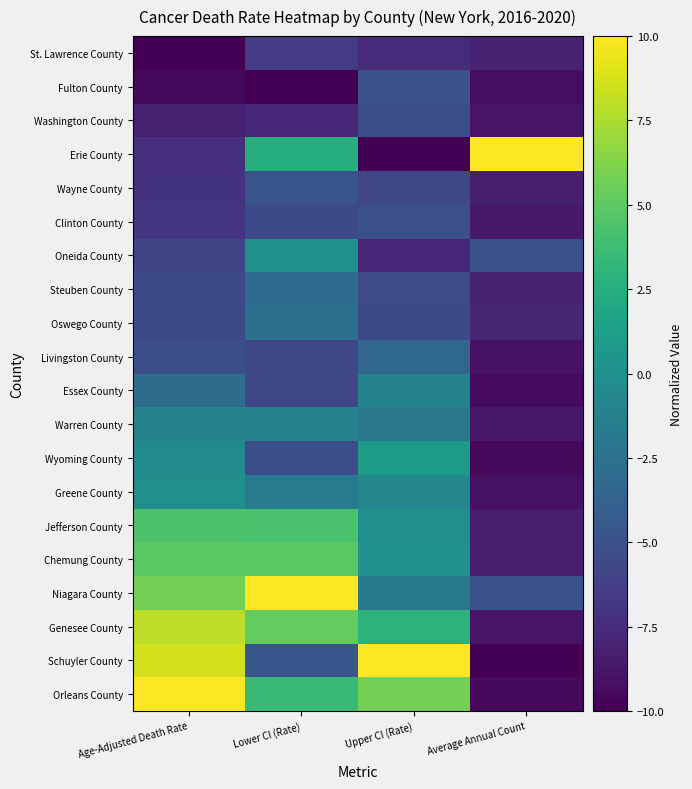

What is the difference between the highest and lowest values at Age-Adjusted Death Rate?

20.0